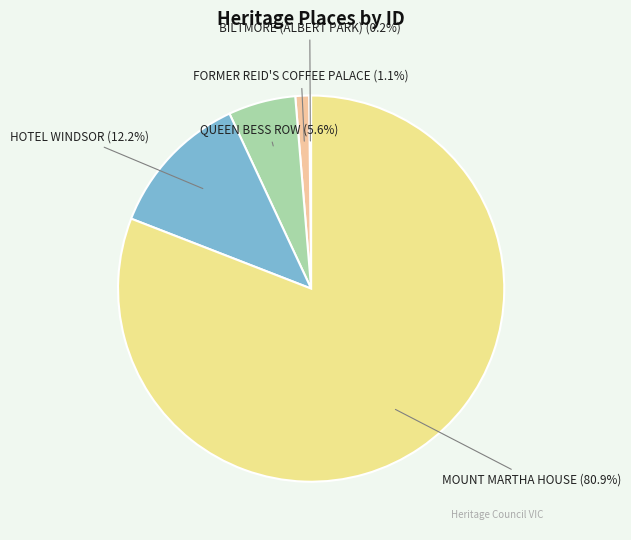

Is there any slice that represents more than half of the pie?

Yes